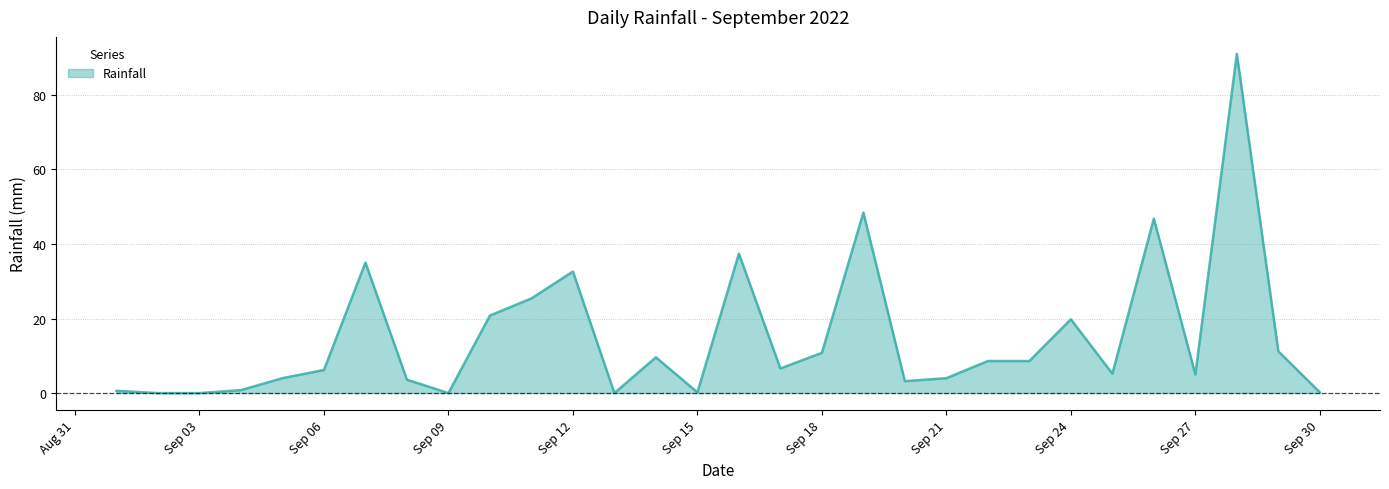

What is the average value?

14.9